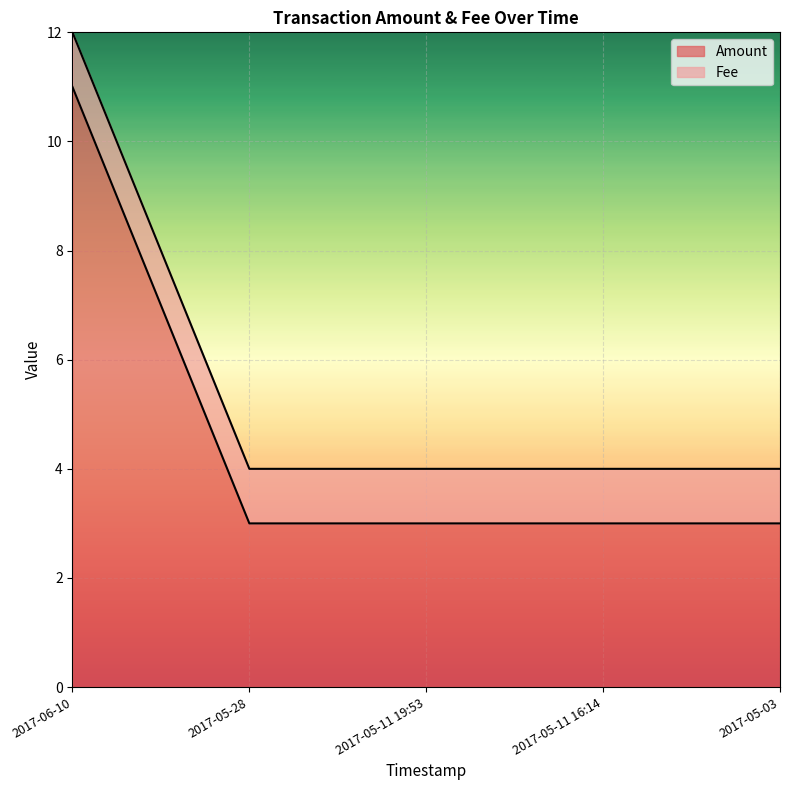

Where is the data nearest to the value 7?

2017-06-10